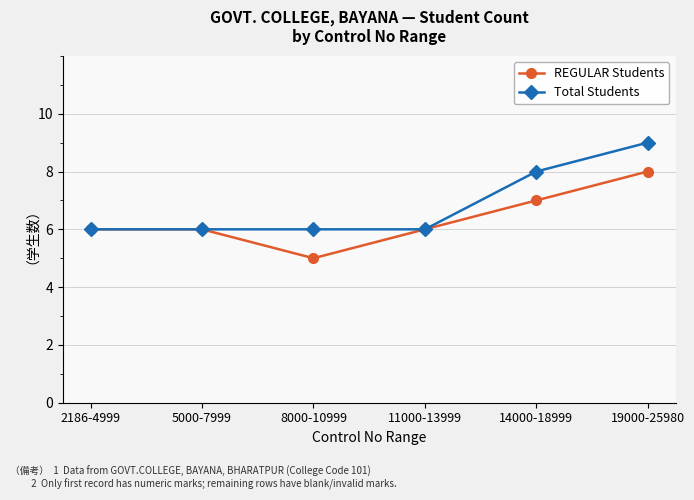

What value does the Total Students series have at 2186-4999?

6